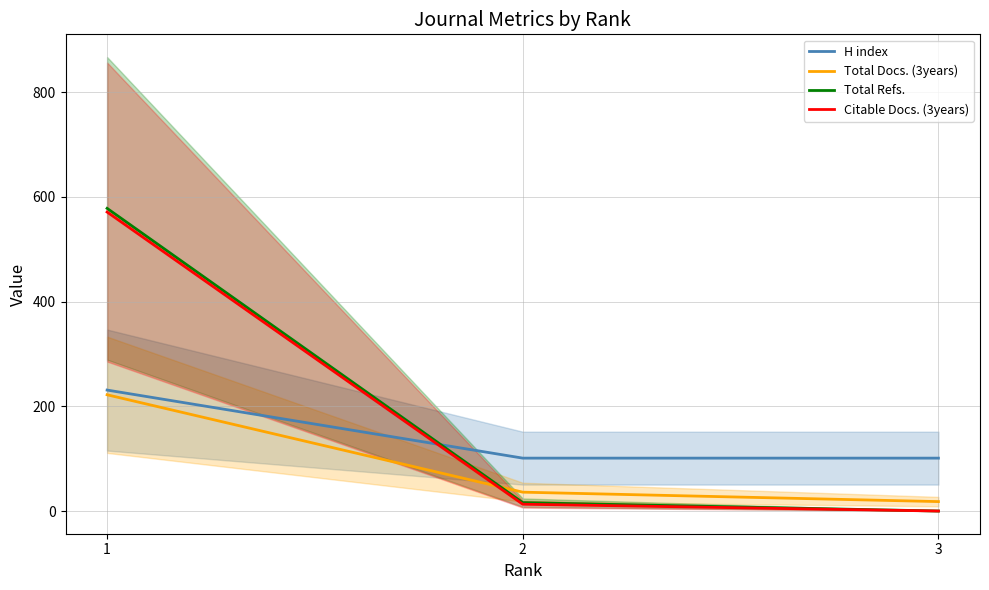

At 2, list the series in order from largest to smallest.

H index, Total Docs. (3years), Total Refs., Citable Docs. (3years)